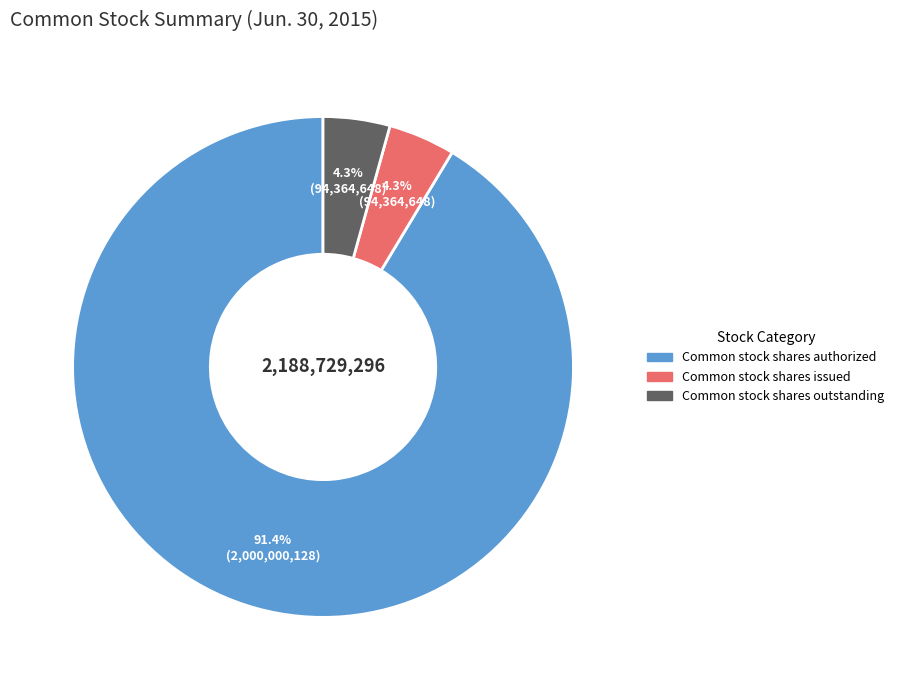

Does any single category account for the majority?

Yes